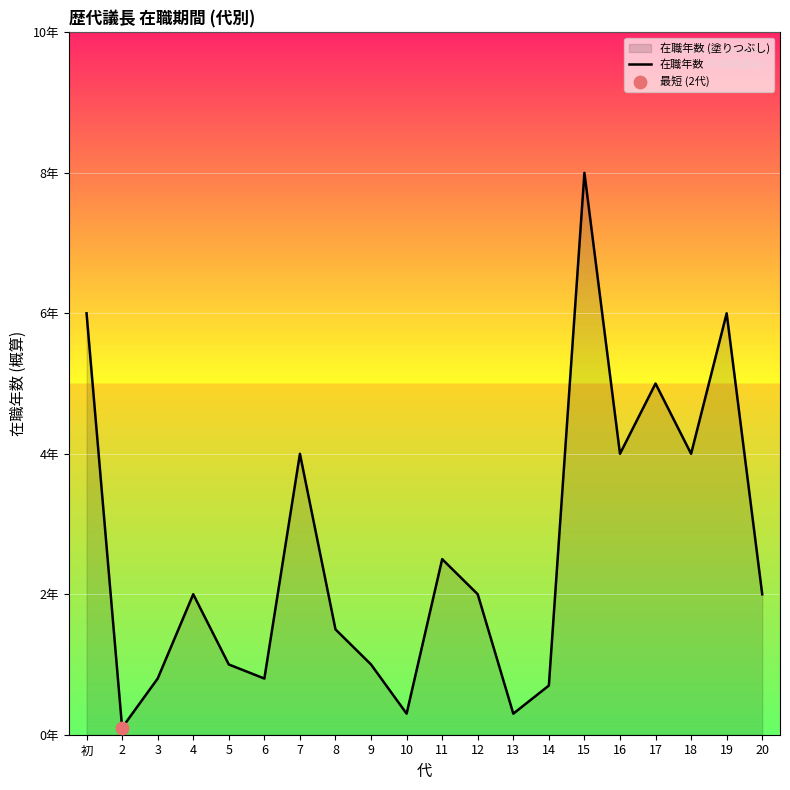

What is the change in value from 11 to 19?

+3.5